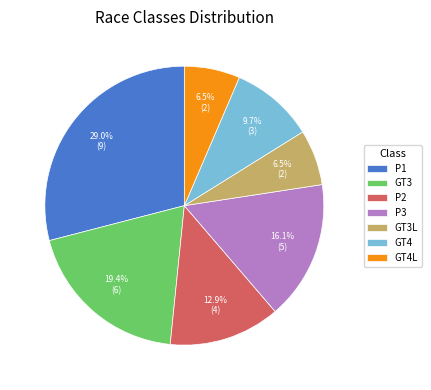

Does P2 account for over 50% of the chart?

No